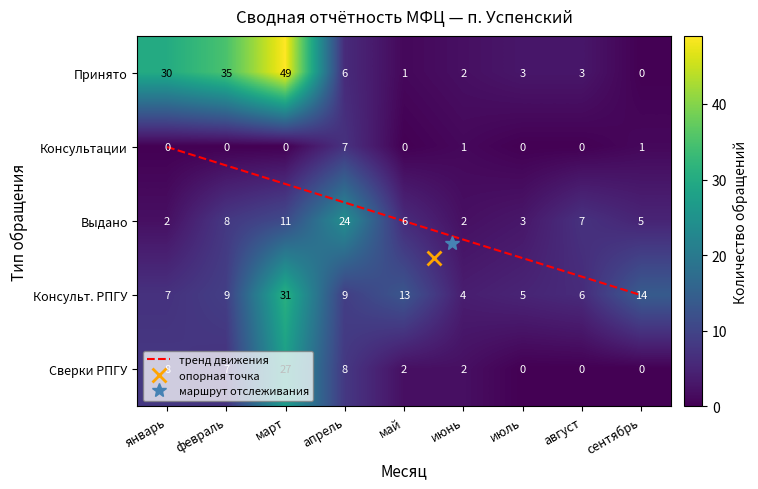

What is the difference between the maximum and minimum values in the Всего консультаций РПГУ по ОМСУ series?

27